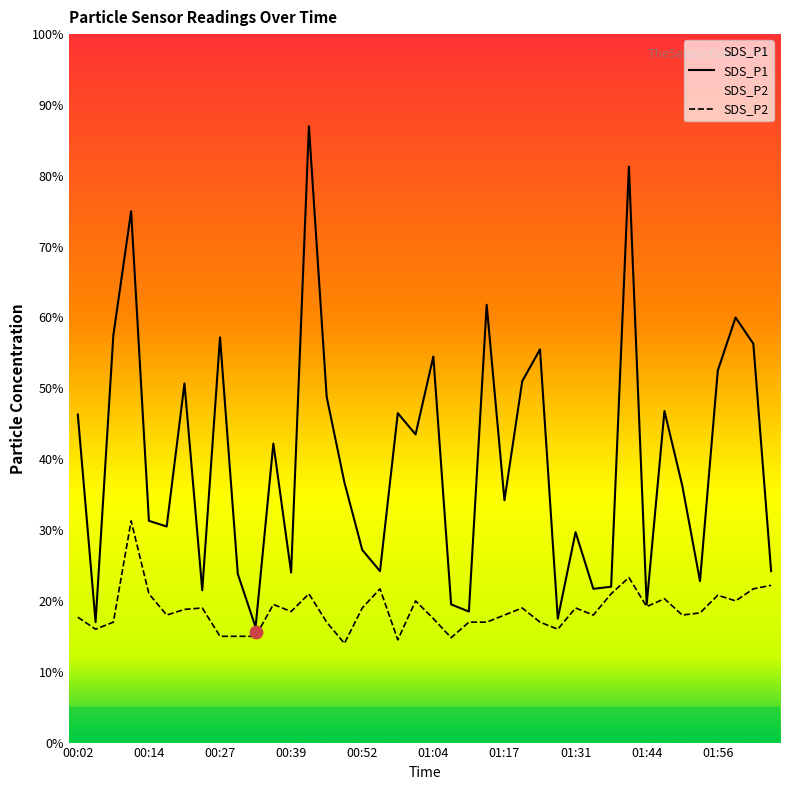

Is the value of SDS_P1 at 00:05 greater than the value of SDS_P2 at 00:02?

No